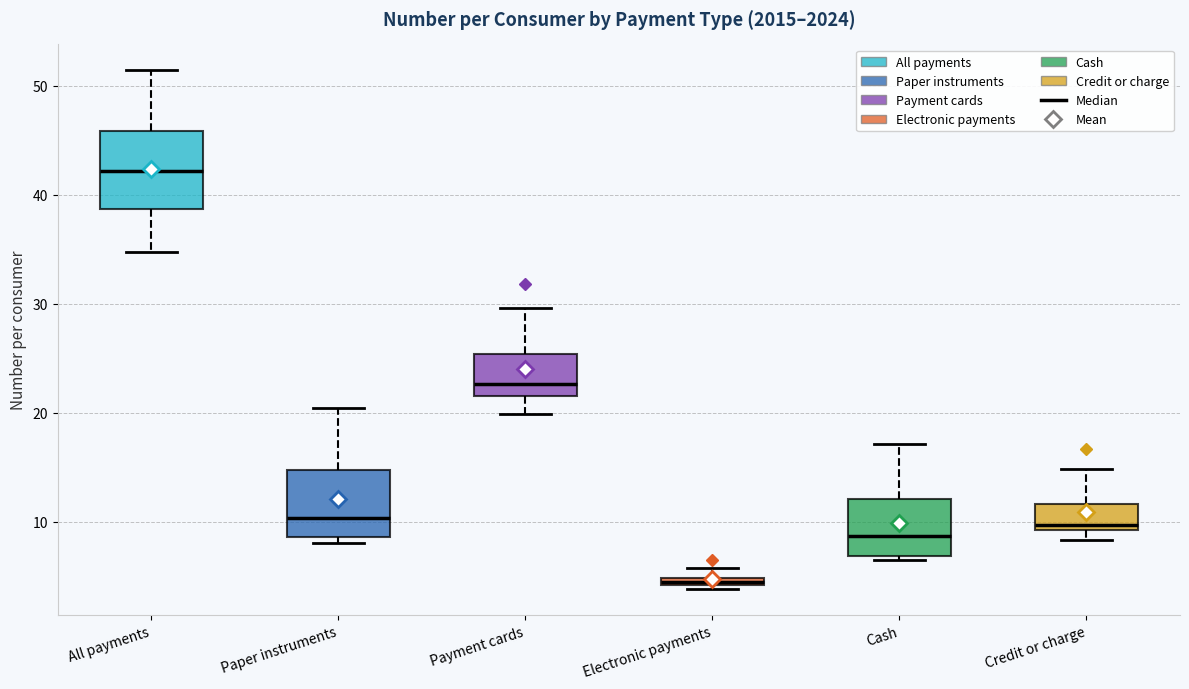

Which box's median line is the highest?

All payments